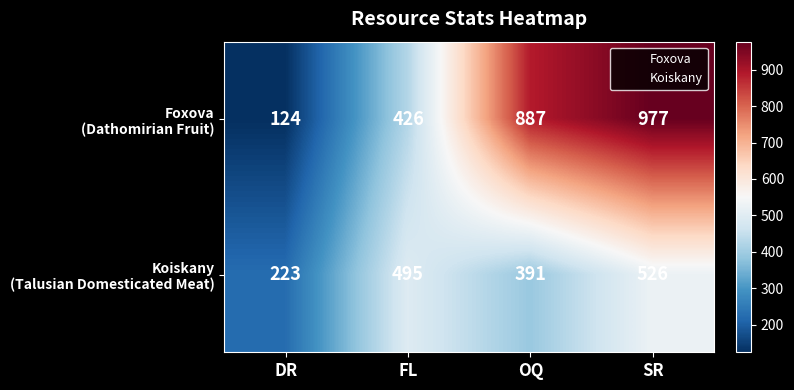

What is the minimum value shown in the chart?

124